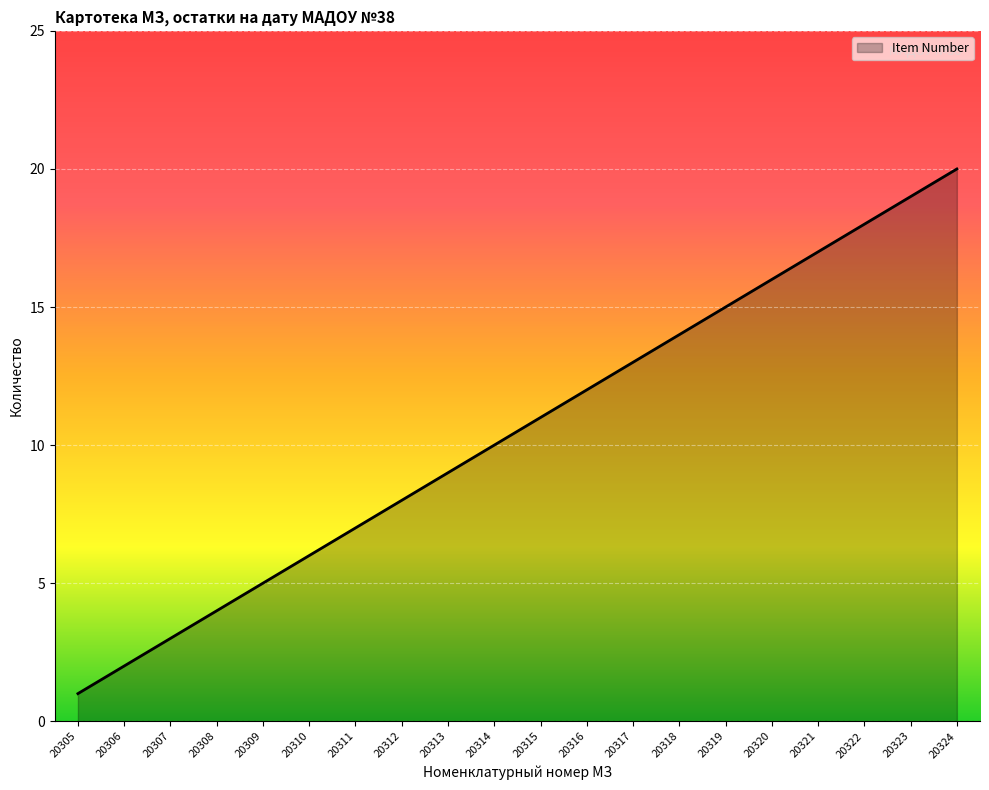

What is the difference between the maximum and minimum values?

19